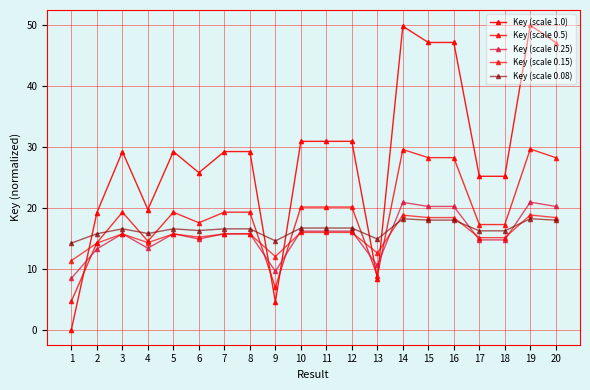

What is the difference between the Key (scale 0.5) values at 4 and 12?

5.6